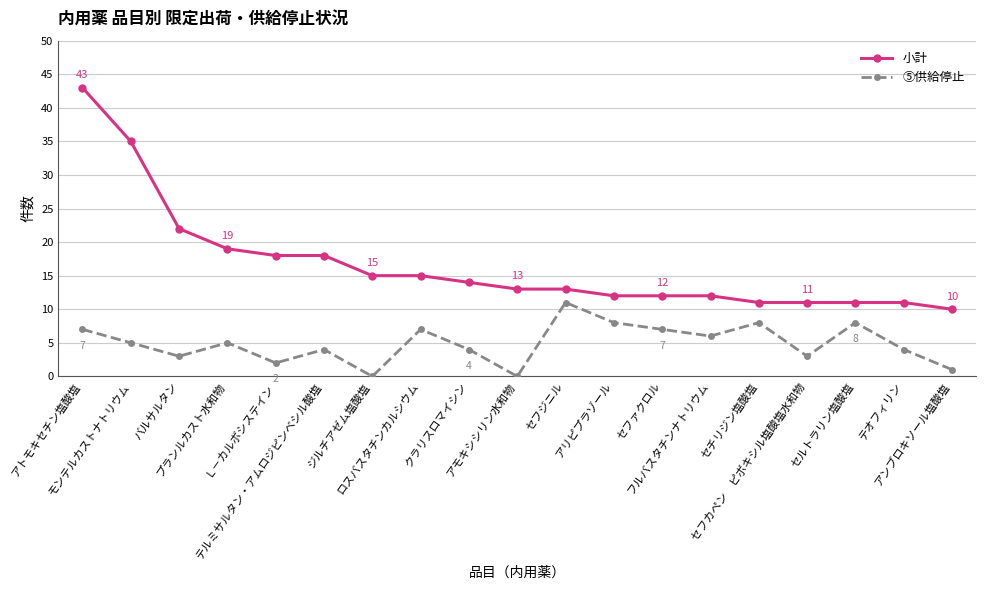

How many data points does each series have?

19